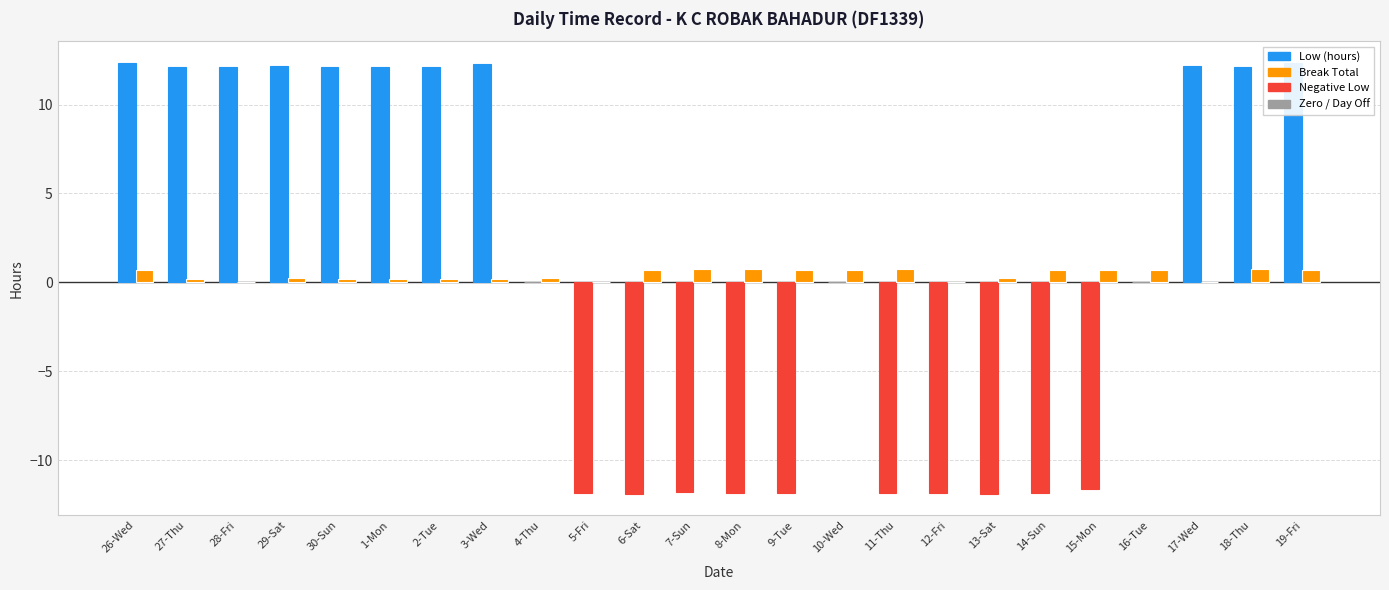

What is the difference between the Break Total values at 26-Wed and 7-Sun?

0.1